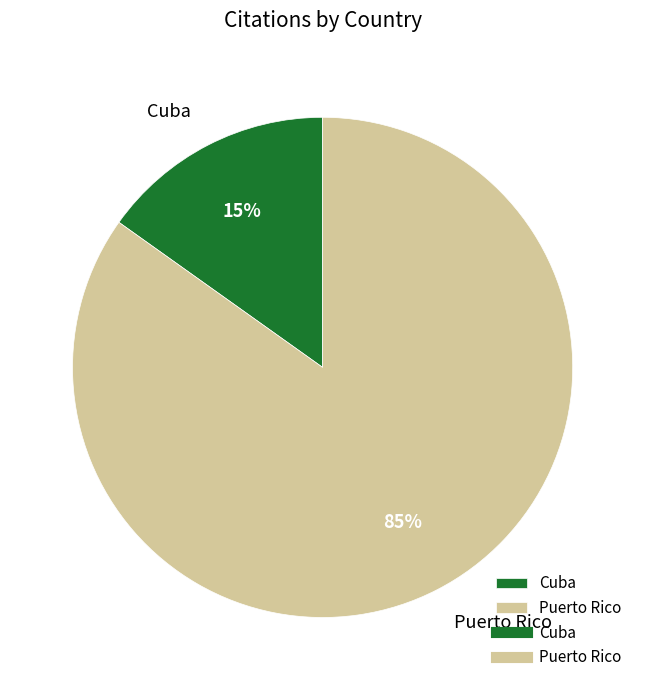

What is the smallest slice in the pie chart?

Cuba